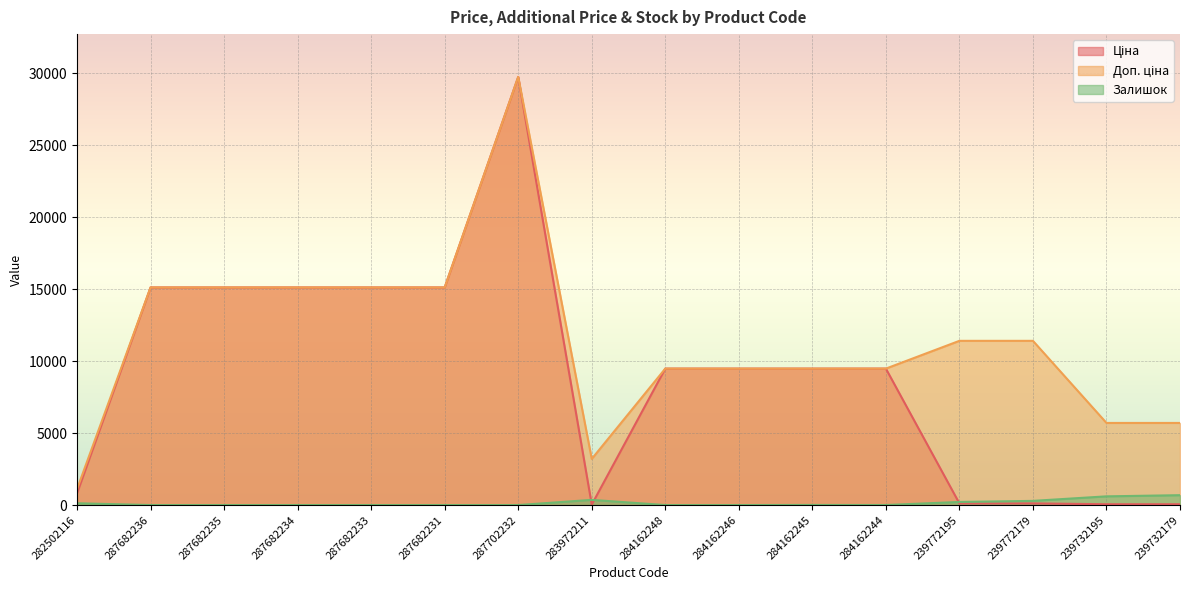

What position from the right is 284162245?

6